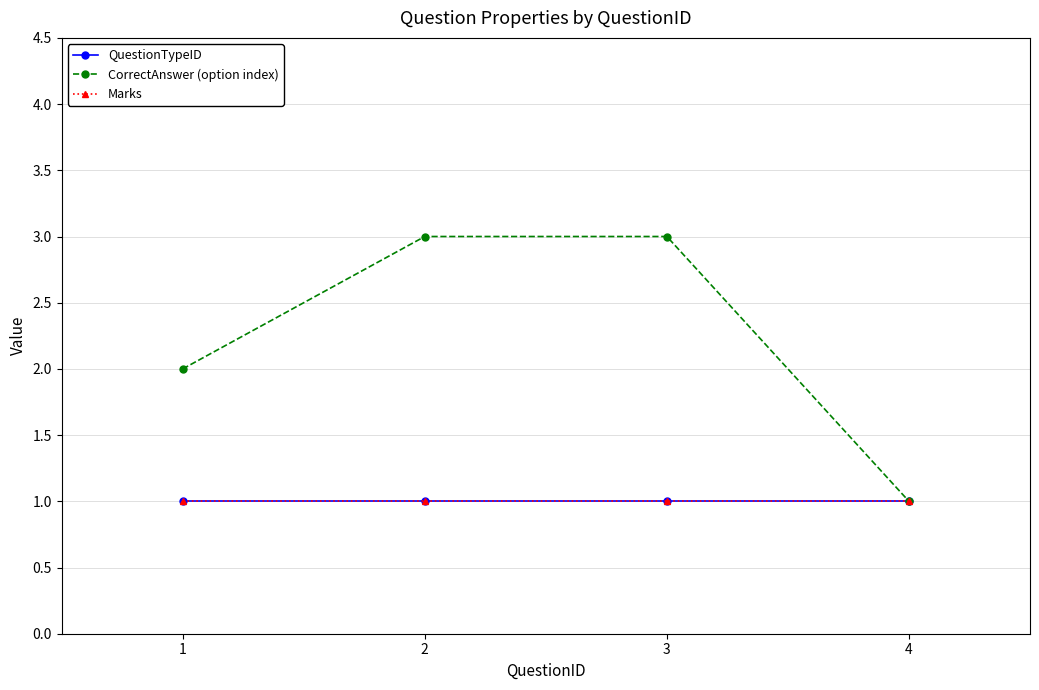

Rank the series at 2 from lowest to highest value.

QuestionTypeID, Marks, CorrectAnswer (option index)